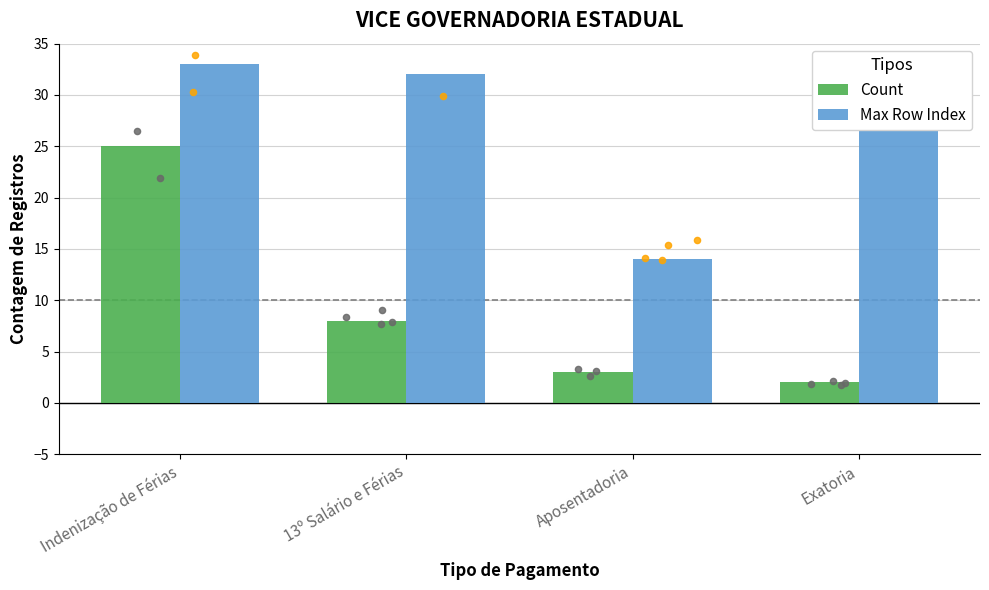

At which category is the sum across all series the highest?

Indenização de Férias